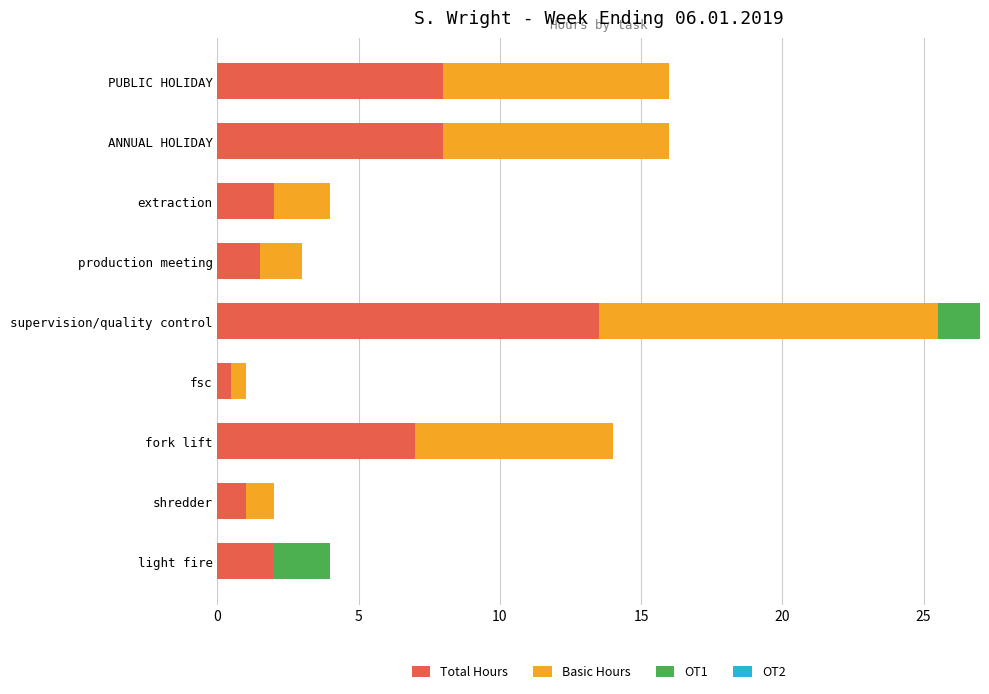

True or false: Total Hours has a value of 2.3 at fork lift.

False